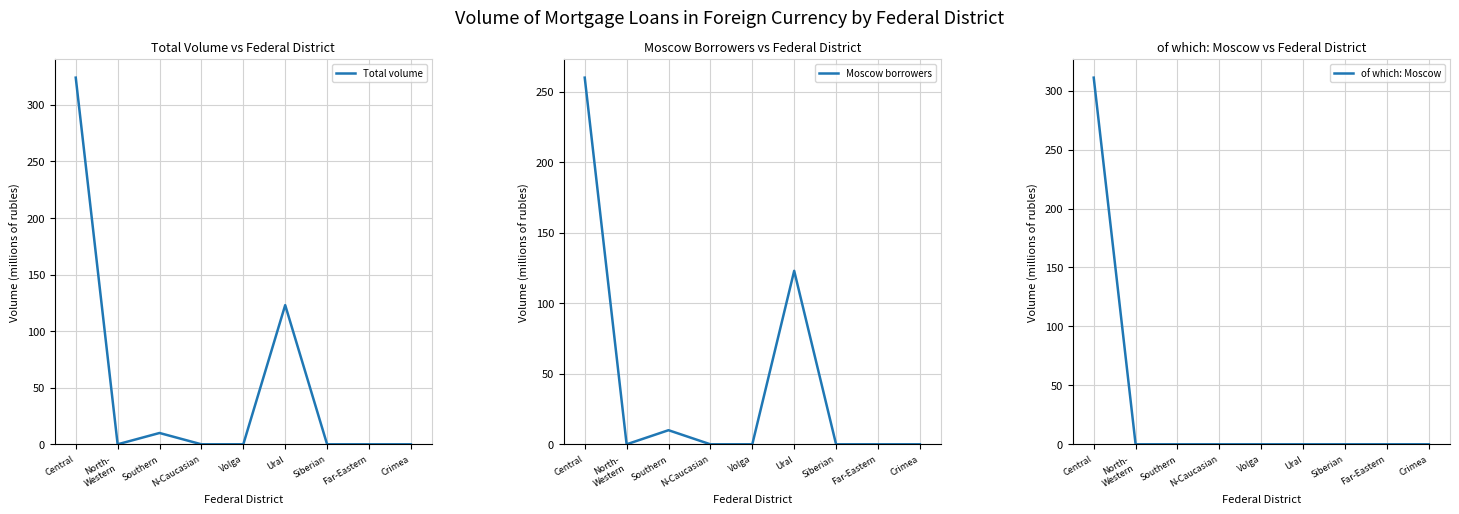

Which series has the widest spread of values?

Total volume